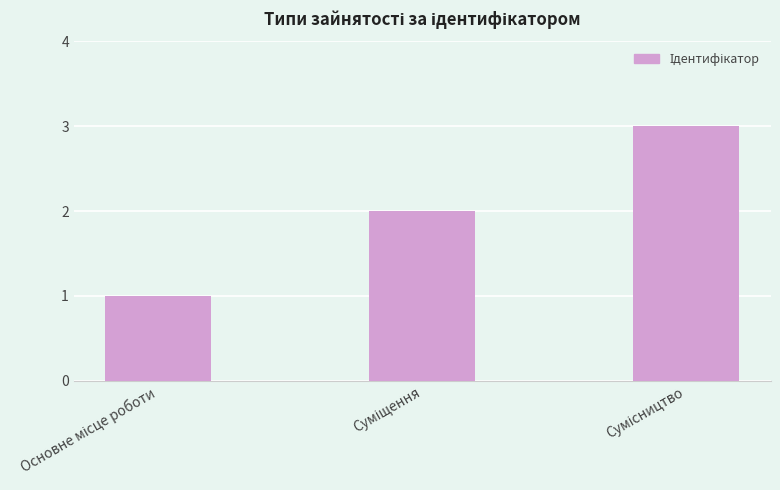

What is the maximum value shown in the chart?

3